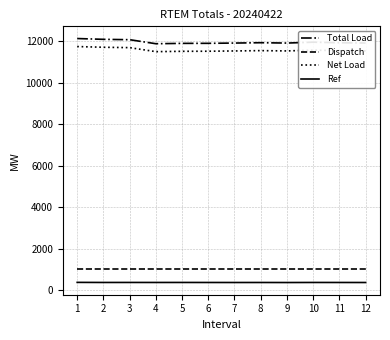

True or false: Net Load and Total Load cross at least once.

False